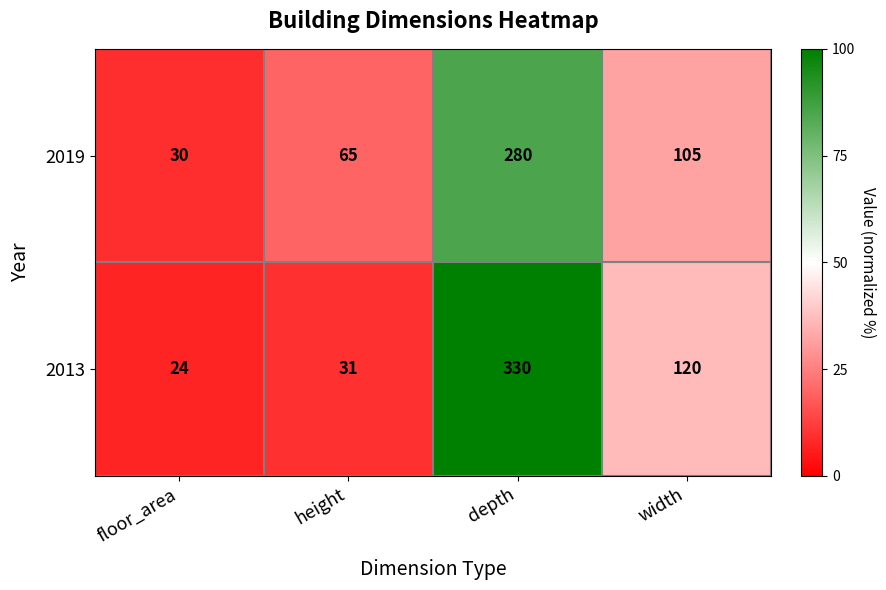

At how many categories does at least one series exceed 48?

3